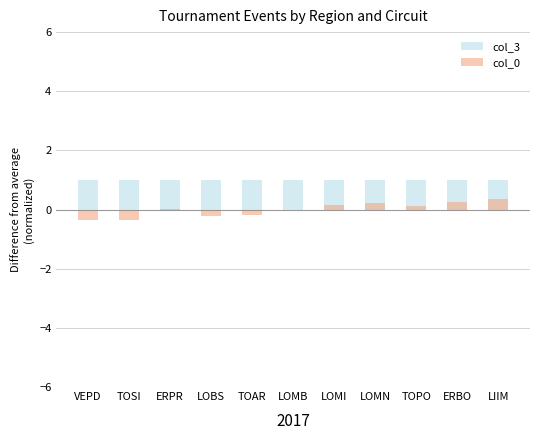

Where is col_0 nearest to the value 0?

LOMB